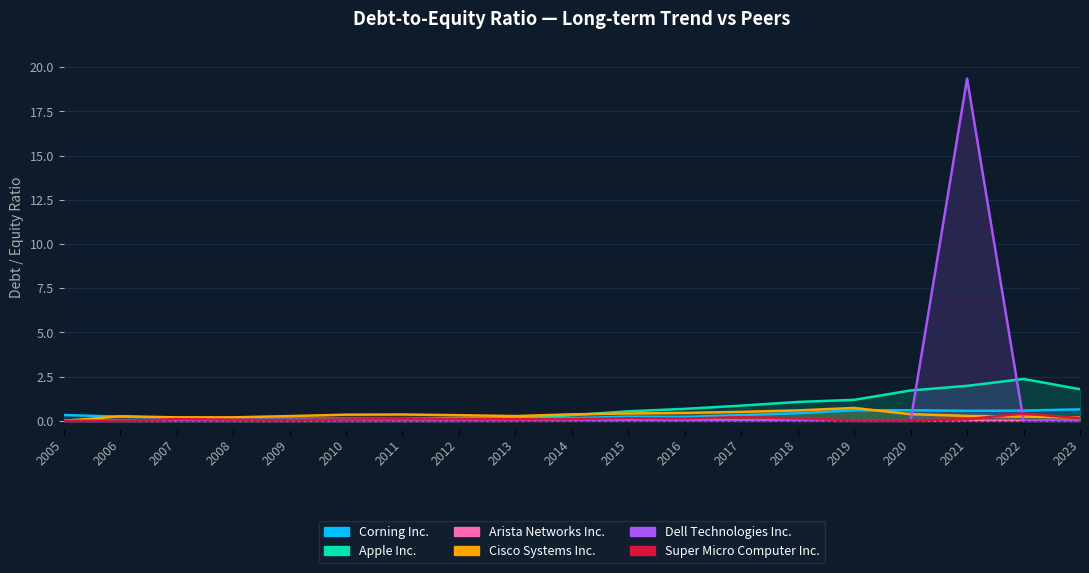

How many values in the Cisco Systems Inc. series exceed 0?

18